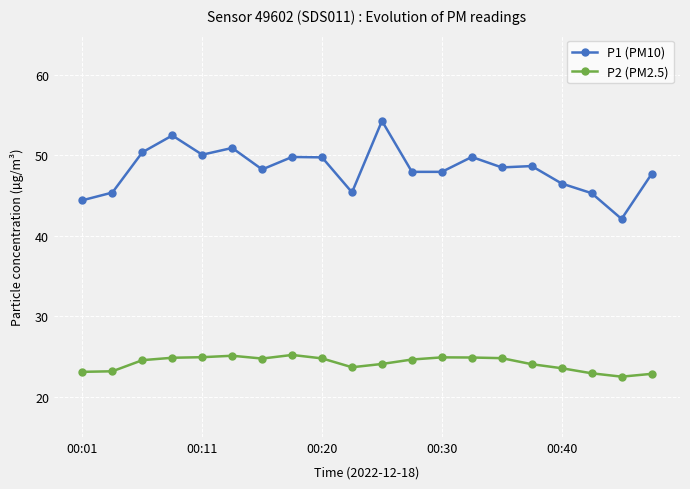

What is the maximum value shown in the chart?

54.3